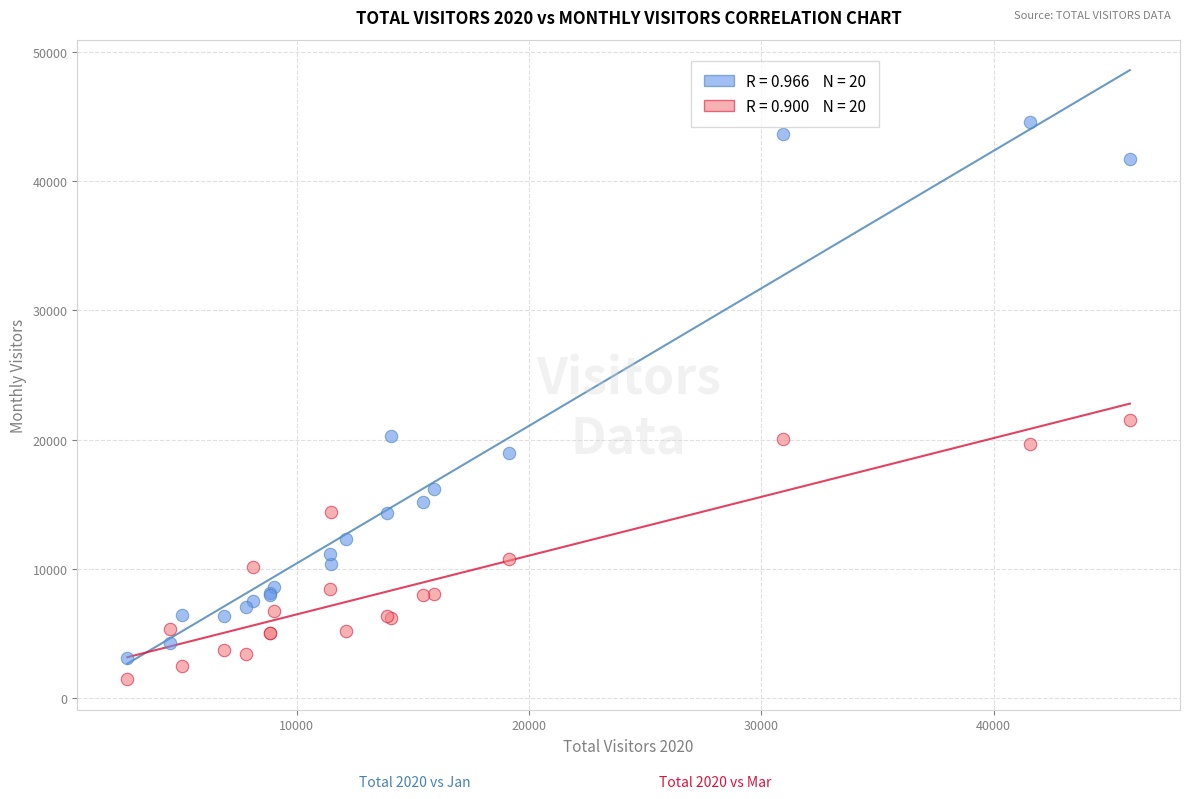

Across all series, what Y value is closest to 22999?

21529.9